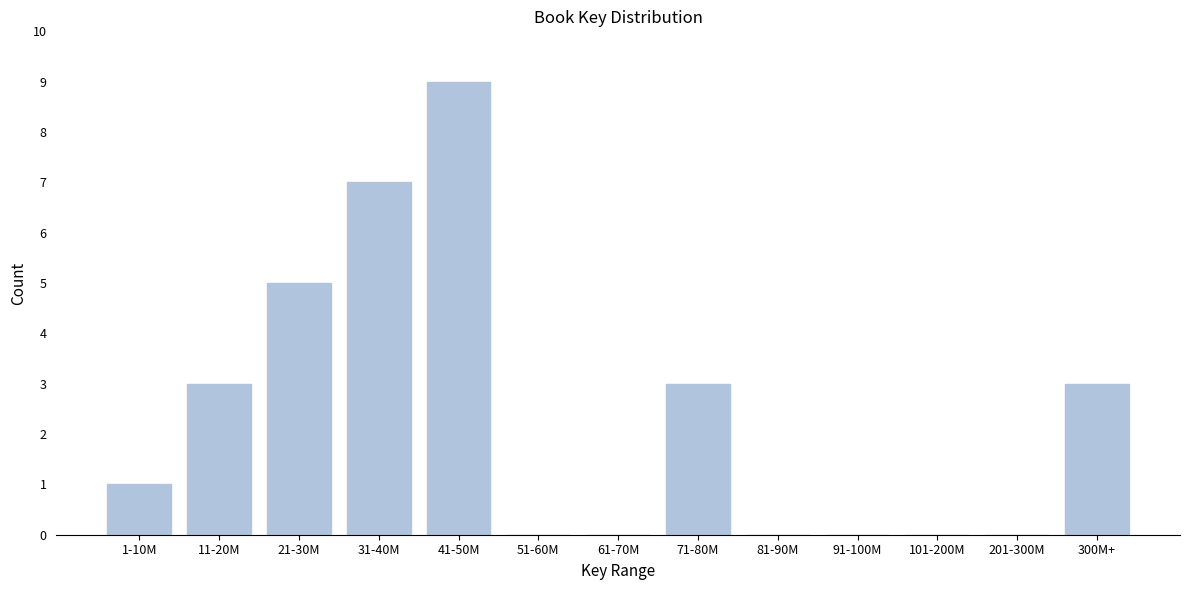

Reading left to right, transcribe all the data shown in this chart.

1-10M=1	11-20M=3	21-30M=5	31-40M=7	41-50M=9	51-60M=0	61-70M=0	71-80M=3	81-90M=0	91-100M=0	101-200M=0	201-300M=0	300M+=3